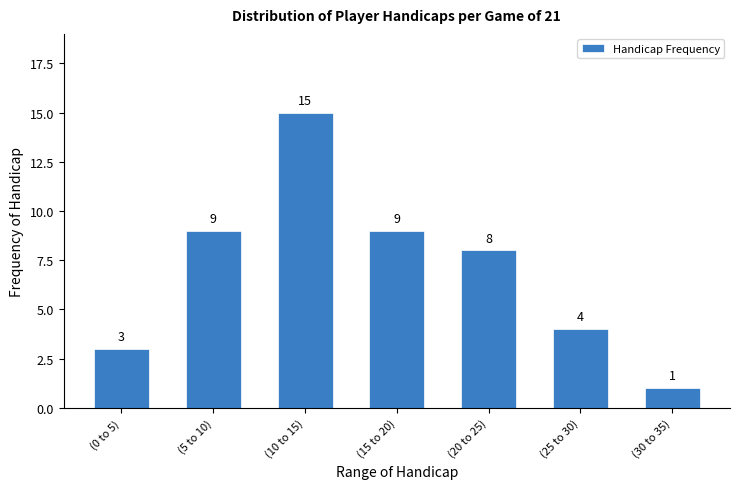

Reading left to right, what are all the values shown in this chart?

(0 to 5)=3	(5 to 10)=9	(10 to 15)=15	(15 to 20)=9	(20 to 25)=8	(25 to 30)=4	(30 to 35)=1